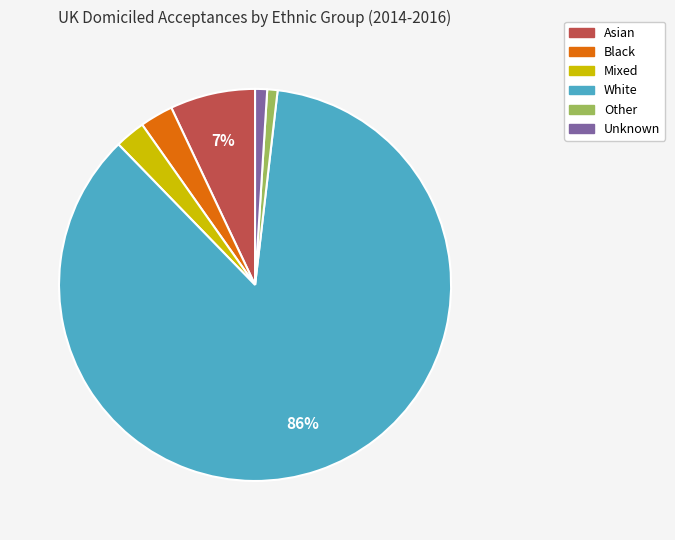

To the nearest percent, what percentage of the pie is Black?

3%